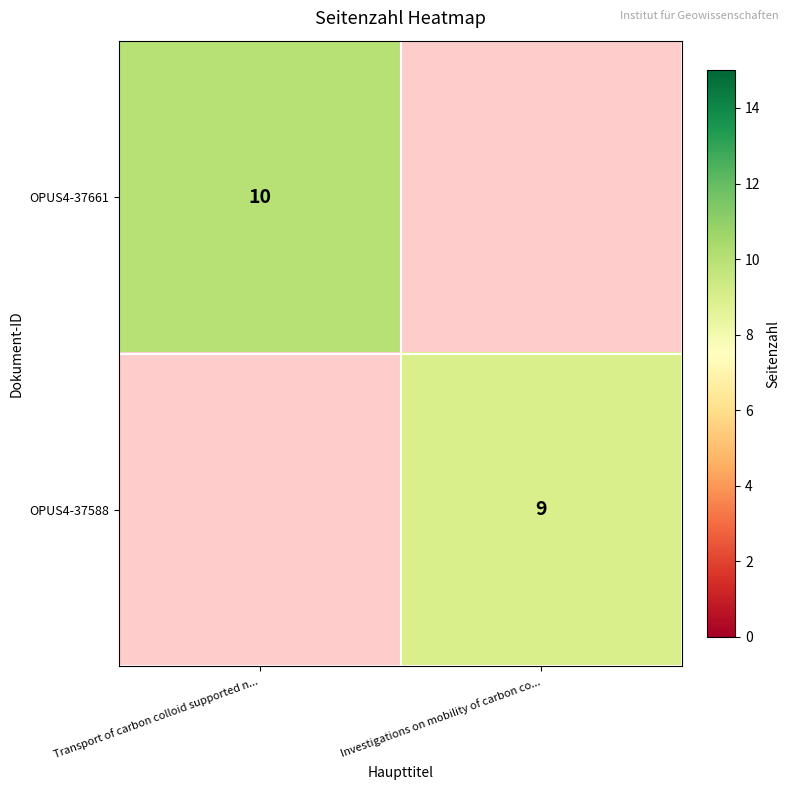

True or false: OPUS4-37588 has a value of 9 at Investigations on mobility of carbon co....

True